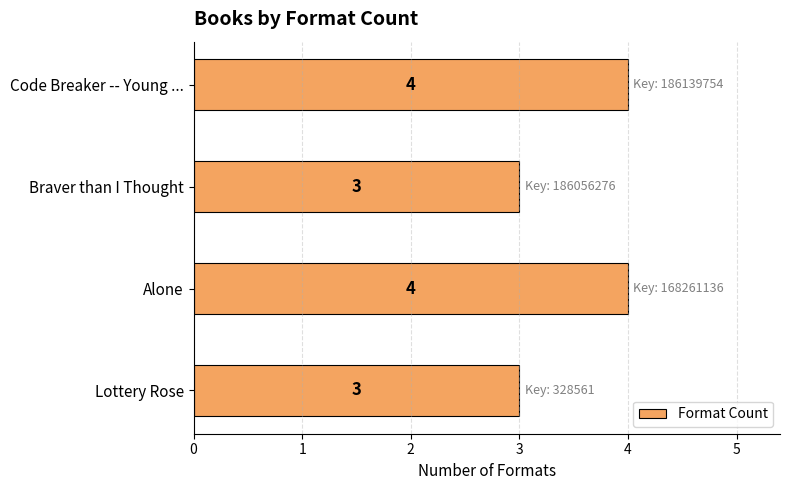

What is the smallest value displayed?

3